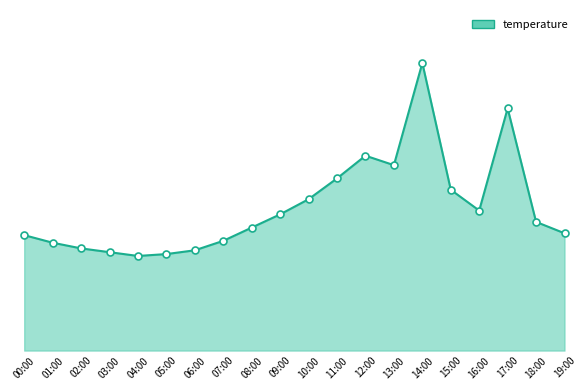

At which label is the value closest to 10?

13:00